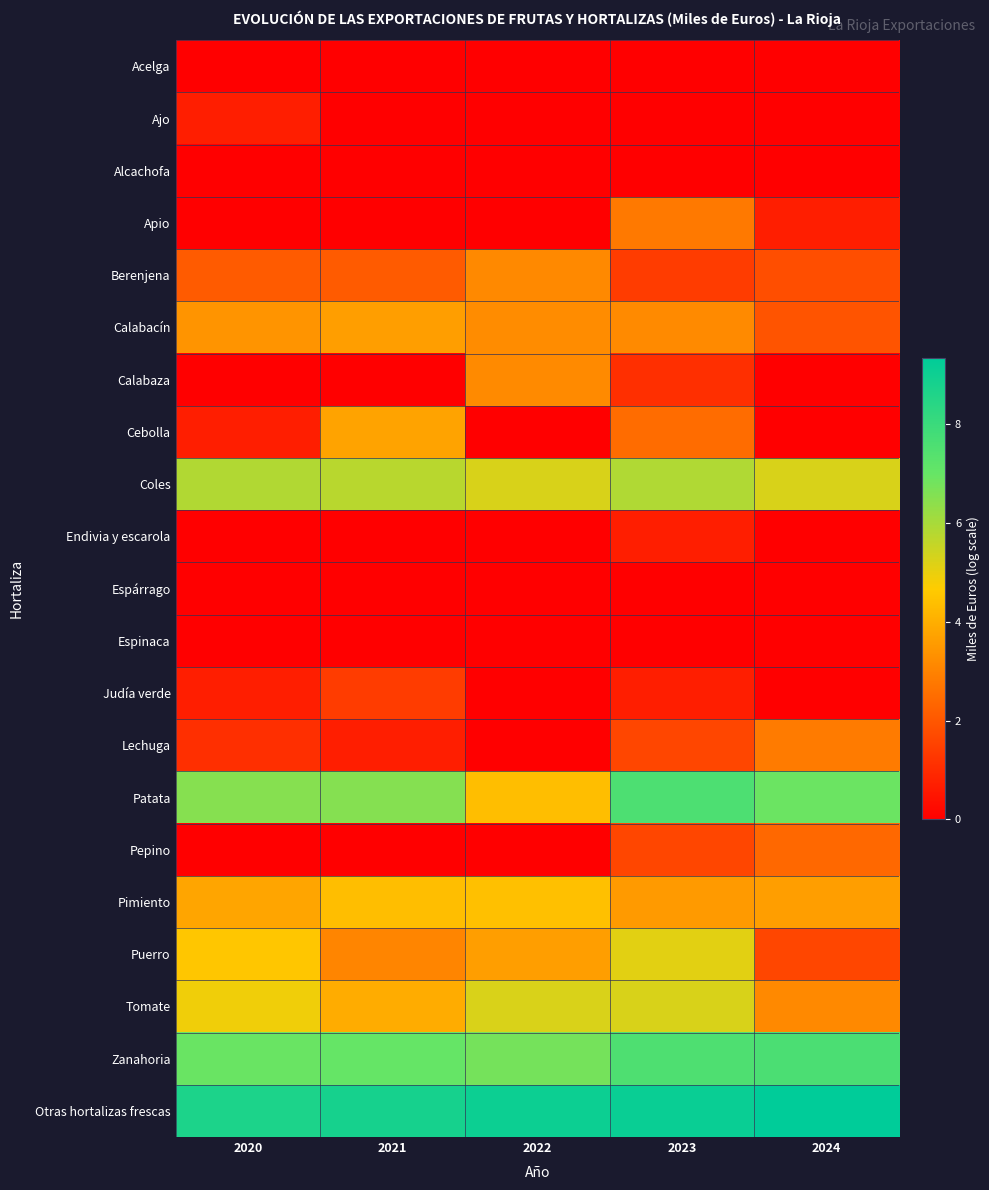

Reading left to right, transcribe all the data shown in this chart.

Acelga: 2020=0.0	2021=0.0	2022=0.0	2023=0.0	2024=0.0
Ajo: 2020=0.7	2021=0.0	2022=0.0	2023=0.0	2024=0.0
Alcachofa: 2020=0.0	2021=0.0	2022=0.0	2023=0.0	2024=0.0
Apio: 2020=0.0	2021=0.0	2022=0.0	2023=2.8	2024=0.7
Berenjena: 2020=2.1	2021=2.1	2022=3.1	2023=1.4	2024=1.8
Calabacín: 2020=3.4	2021=3.6	2022=3.2	2023=3.2	2024=1.9
Calabaza: 2020=0.0	2021=0.0	2022=3.2	2023=1.1	2024=0.0
Cebolla: 2020=0.7	2021=3.7	2022=0.0	2023=2.5	2024=0.0
Coles: 2020=5.8	2021=5.7	2022=5.3	2023=5.9	2024=5.3
Endivia y escarola: 2020=0.0	2021=0.0	2022=0.0	2023=0.7	2024=0.0
Espárrago: 2020=0.0	2021=0.0	2022=0.0	2023=0.0	2024=0.0
Espinaca: 2020=0.0	2021=0.0	2022=0.0	2023=0.0	2024=0.0
Judía verde: 2020=0.7	2021=1.4	2022=0.0	2023=0.7	2024=0.0
Lechuga: 2020=1.1	2021=0.7	2022=0.0	2023=1.6	2024=2.8
Patata: 2020=6.5	2021=6.5	2022=4.4	2023=7.6	2024=6.9
Pepino: 2020=0.0	2021=0.0	2022=0.0	2023=1.6	2024=2.4
Pimiento: 2020=3.8	2021=4.3	2022=4.4	2023=3.5	2024=3.6
Puerro: 2020=4.5	2021=3.0	2022=3.6	2023=5.1	2024=1.6
Tomate: 2020=4.9	2021=4.0	2022=5.2	2023=5.3	2024=3.1
Zanahoria: 2020=6.9	2021=7.0	2022=6.8	2023=7.5	2024=7.6
Otras hortalizas frescas: 2020=8.7	2021=8.8	2022=9.0	2023=9.1	2024=9.3